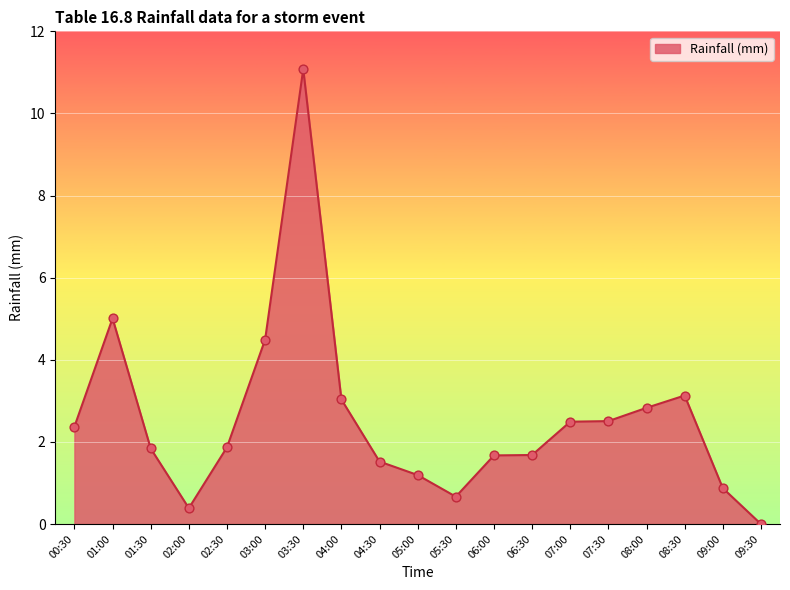

Approximately how many times larger is the value at 04:30 compared to 05:00?

1.3